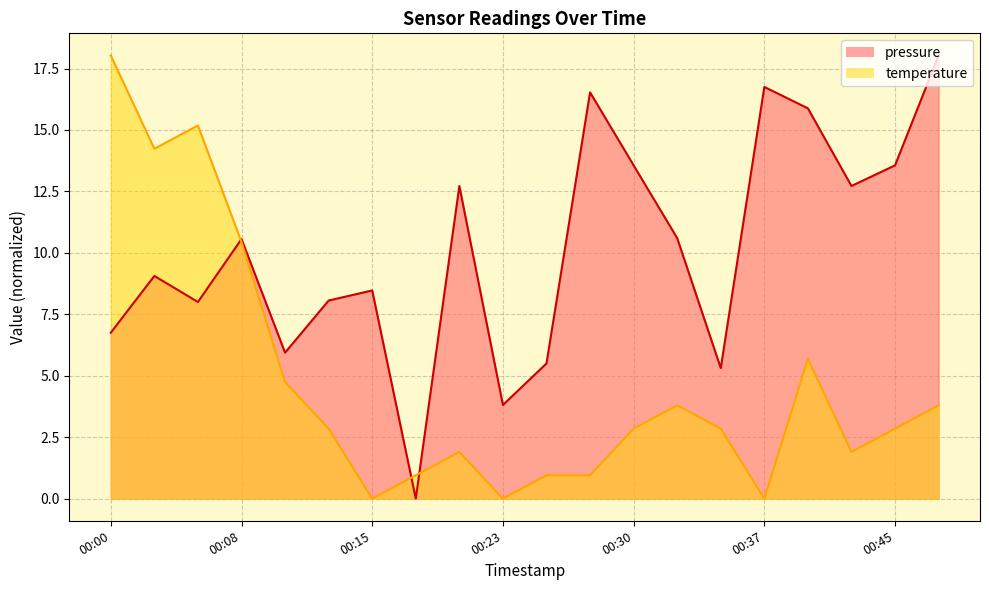

Reading left to right, extract all data points from this chart.

pressure: 00:00=6.8	00:03=9.1	00:05=8.0	00:08=10.6	00:10=5.9	00:13=8.1	00:15=8.5	00:18=0.0	00:20=12.7	00:23=3.8	00:25=5.5	00:28=16.5	00:30=13.6	00:32=10.6	00:35=5.3	00:37=16.8	00:40=15.9	00:42=12.7	00:45=13.6	00:47=18.0
temperature: 00:00=18.0	00:03=14.2	00:05=15.2	00:08=10.4	00:10=4.7	00:13=2.8	00:15=0.0	00:18=0.9	00:20=1.9	00:23=0.0	00:25=0.9	00:28=0.9	00:30=2.8	00:32=3.8	00:35=2.8	00:37=0.0	00:40=5.7	00:42=1.9	00:45=2.8	00:47=3.8